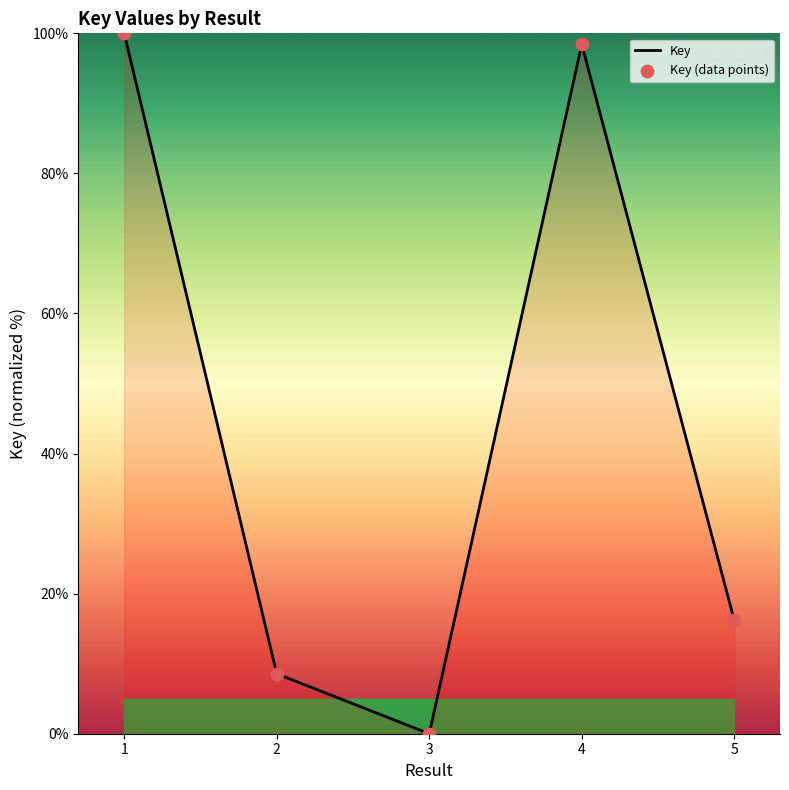

Which has a higher value, 1 or 2?

1